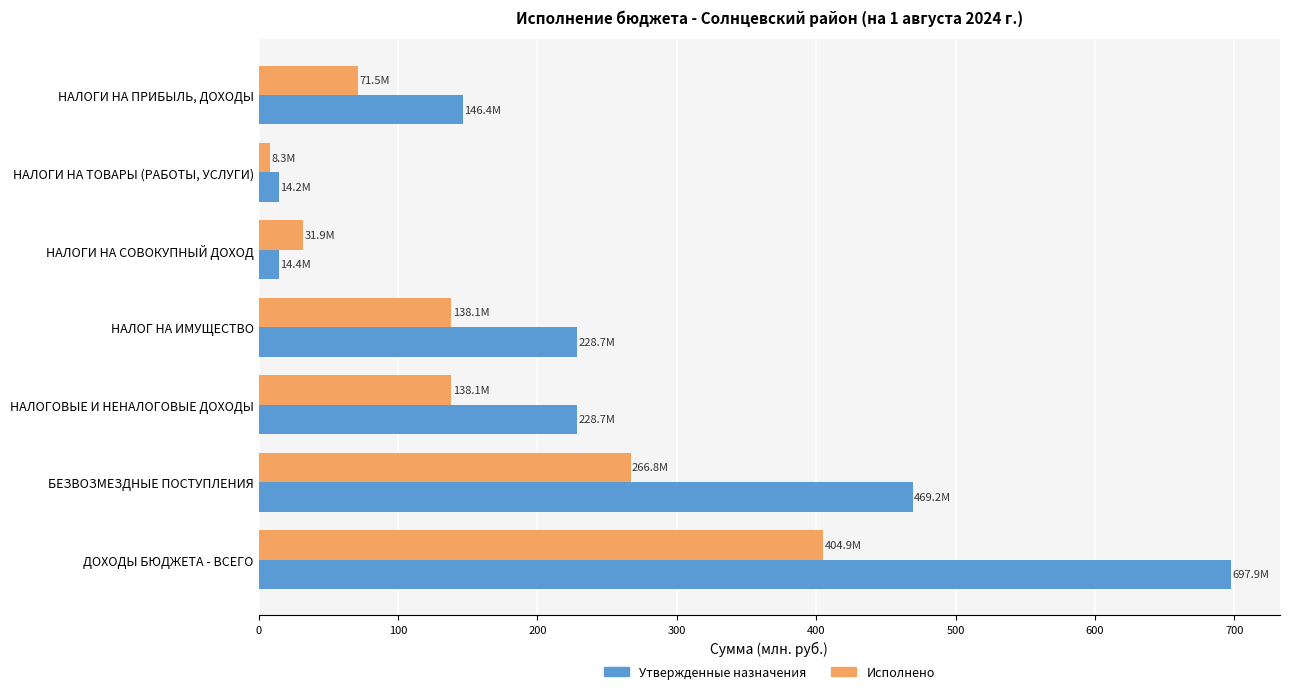

At which category is the sum across all series the highest?

ДОХОДЫ БЮДЖЕТА - ВСЕГО